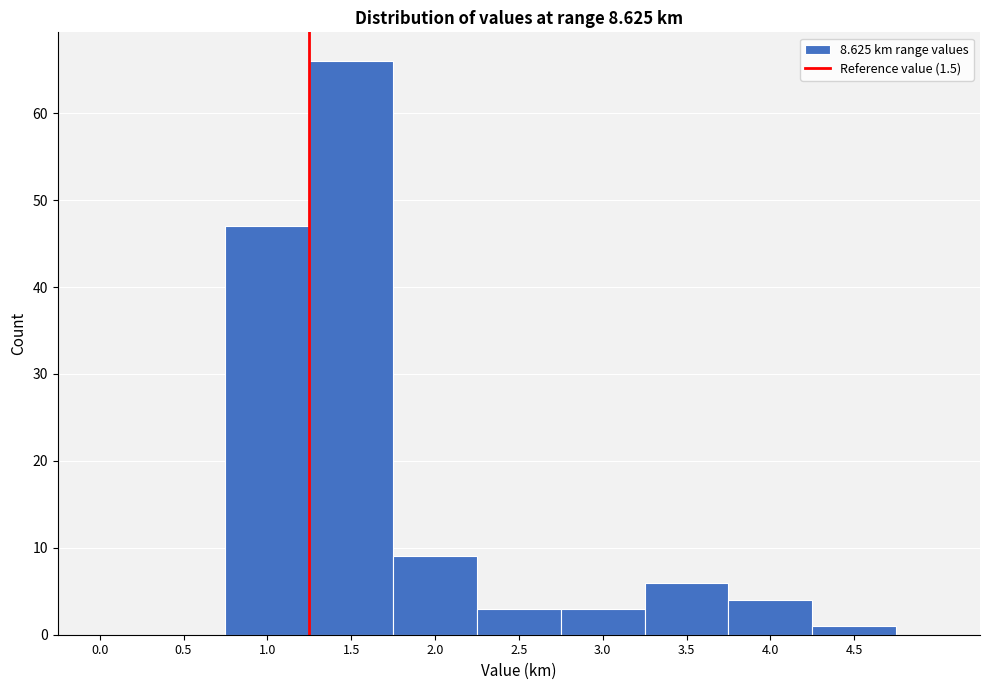

Reading left to right, what are all the values shown in this chart?

0.0=0	0.5=0	1.0=47	1.5=66	2.0=9	2.5=3	3.0=3	3.5=6	4.0=4	4.5=1